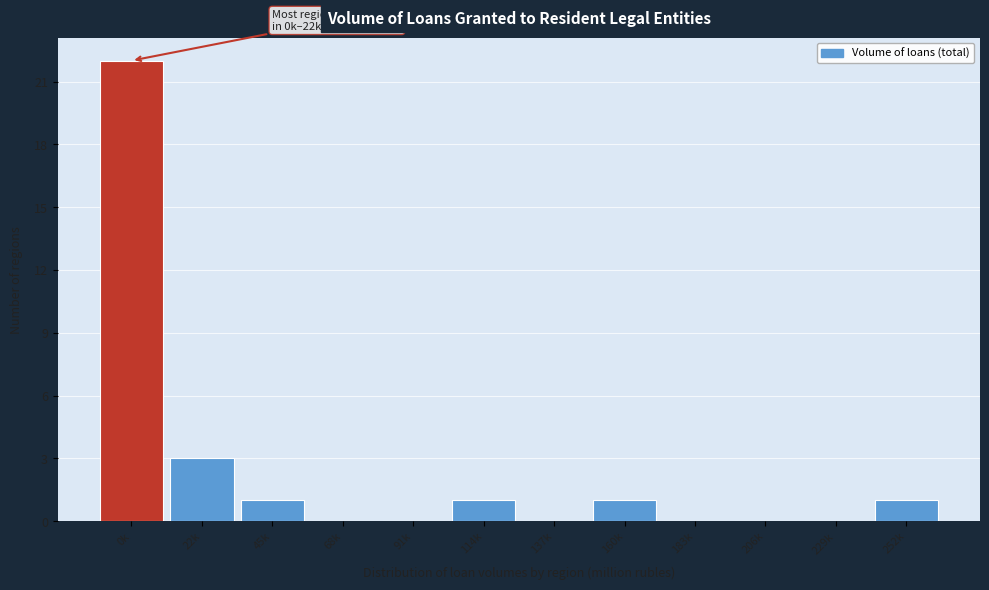

Reading left to right, transcribe all the data shown in this chart.

0k=22	22k=3	45k=1	68k=0	91k=0	114k=1	137k=0	160k=1	183k=0	206k=0	229k=0	252k=1